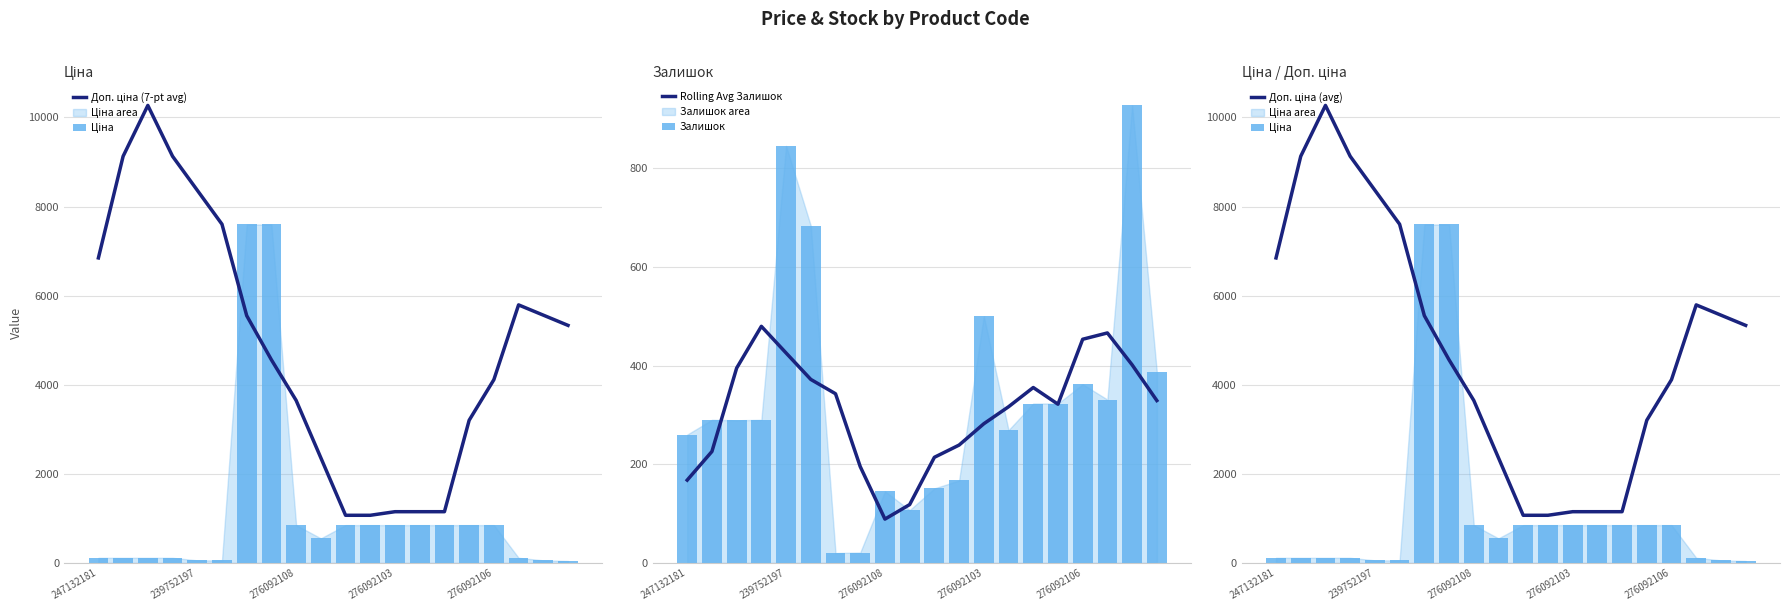

What is the maximum value shown in the chart?

10269.0